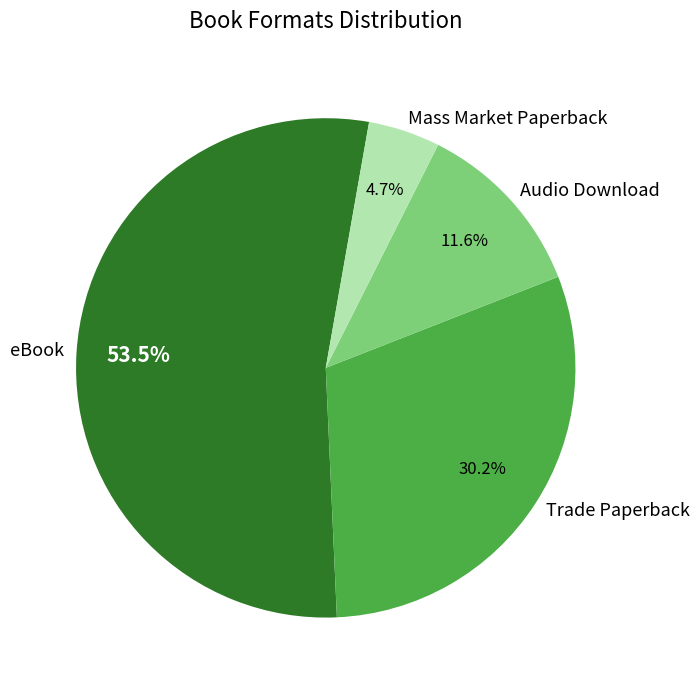

Which slice represents more than half of the pie?

eBook